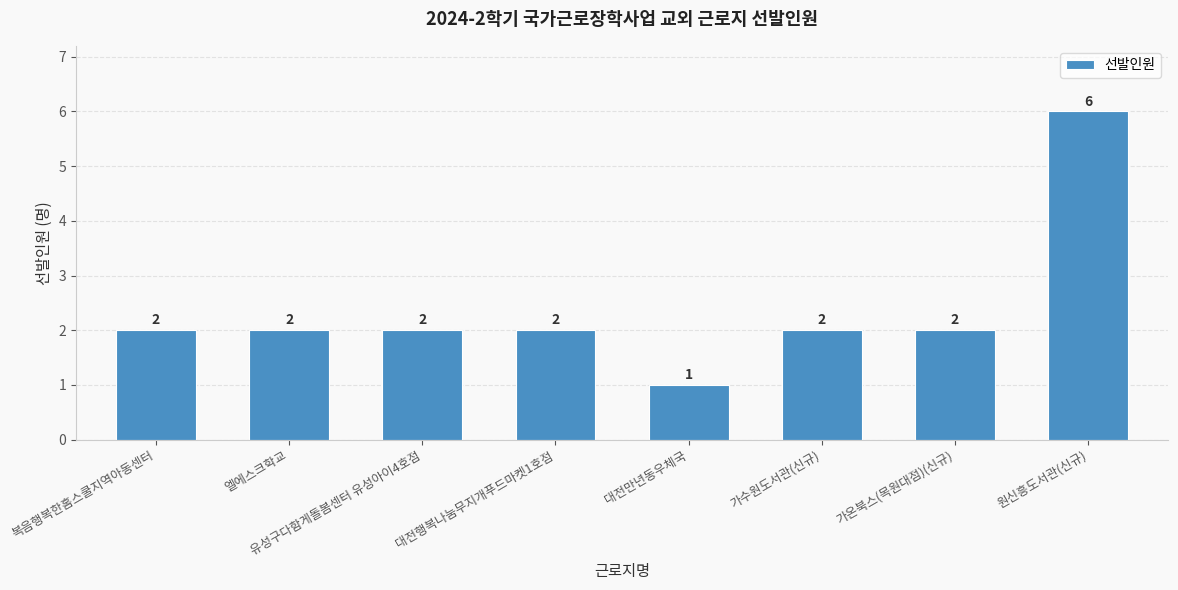

What is the difference between the maximum and minimum values?

5